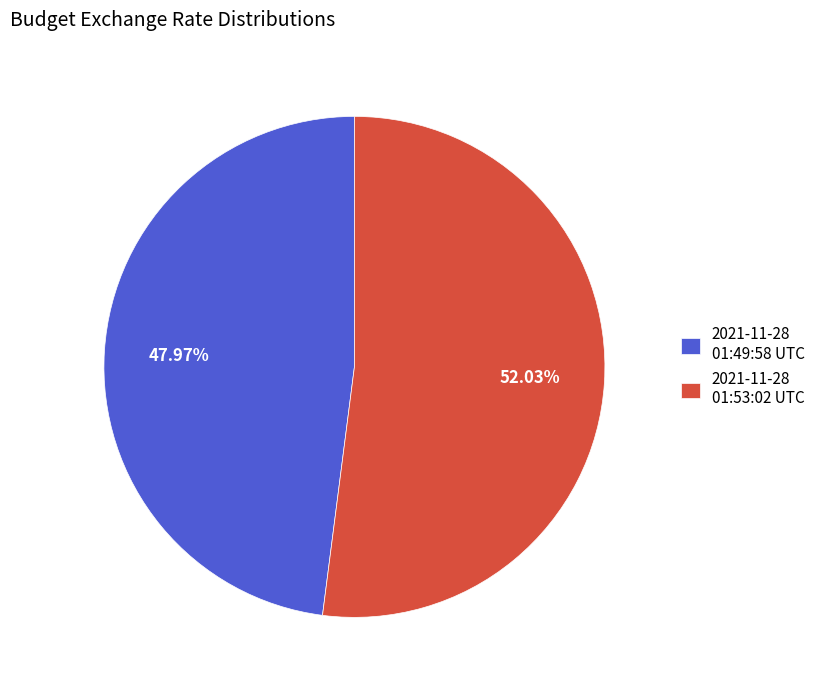

What is the ratio of the value at 2021-11-28 01:53:02 UTC to the value at 2021-11-28 01:49:58 UTC?

1.1